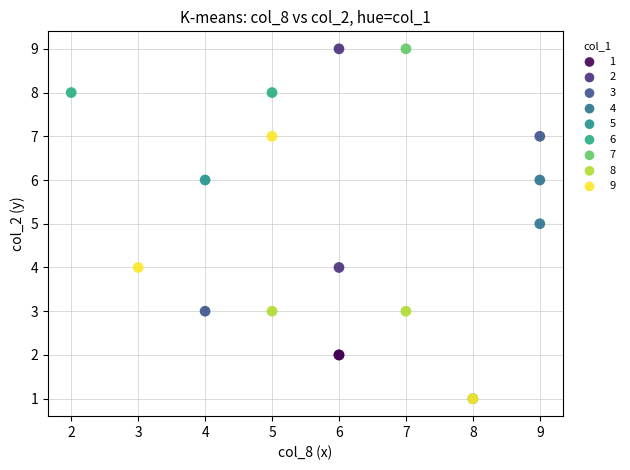

What are all the series names shown in the legend?

1, 2, 3, 4, 5, 6, 7, 8, 9